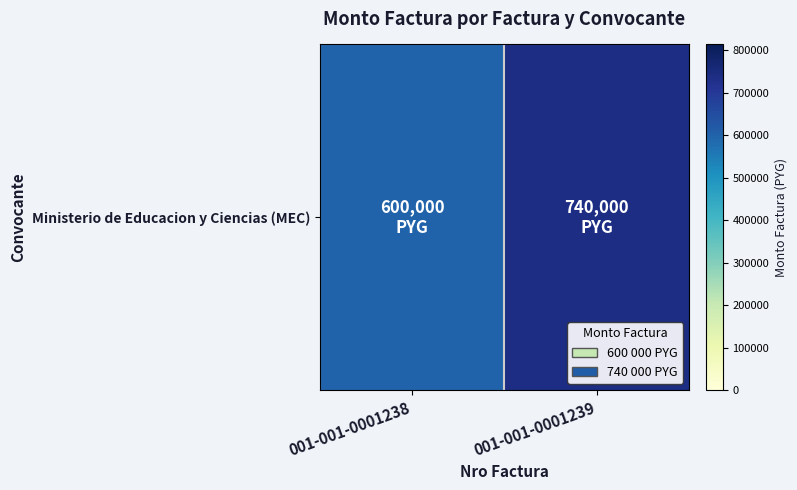

How many values are between 600000 and 740000?

2